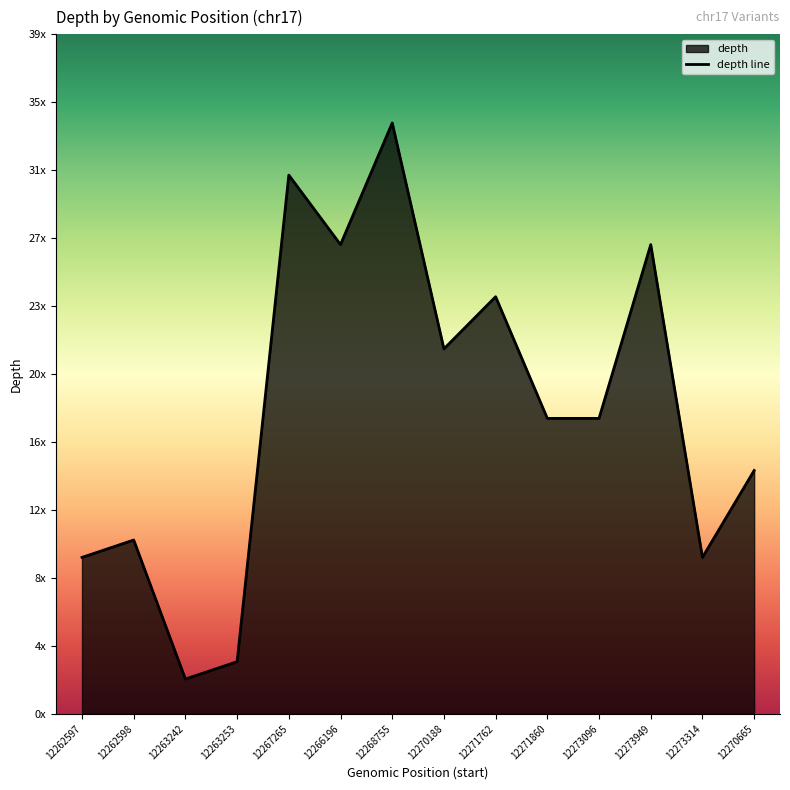

What is the ratio of the value at 12267265 to the value at 12273314?

3.4